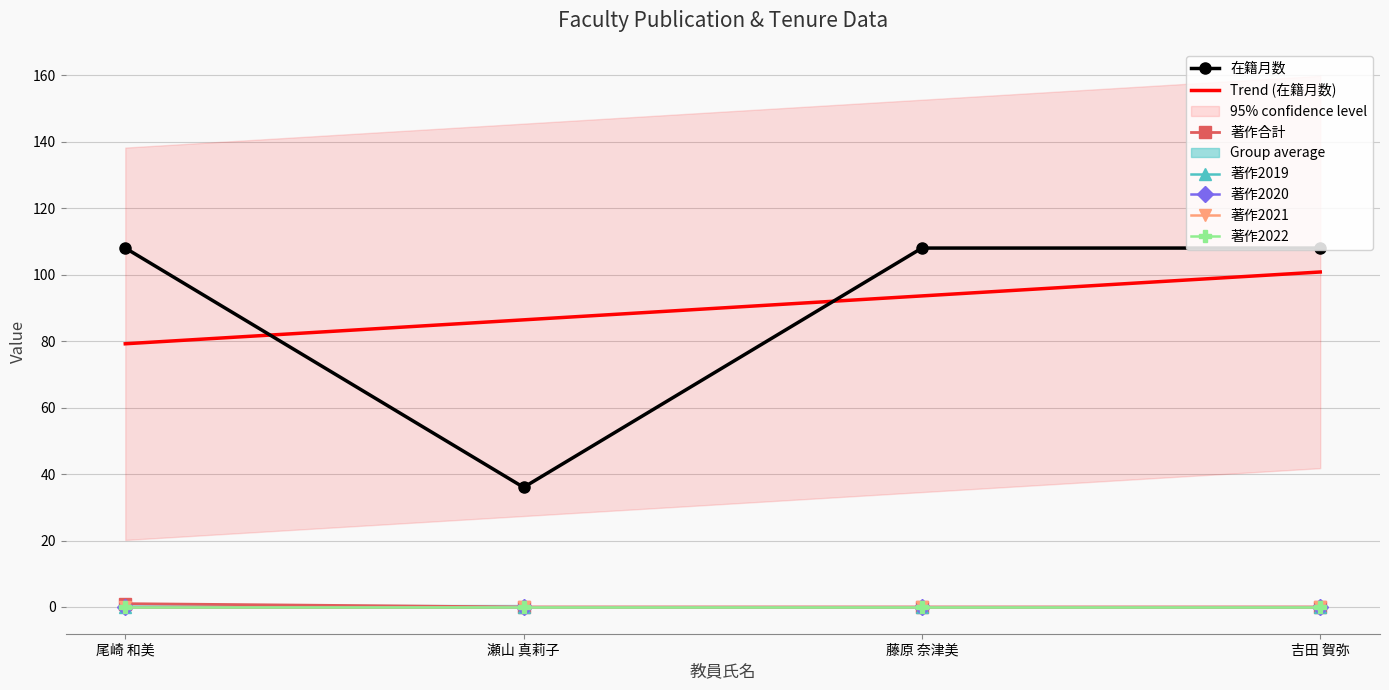

The value of 著作2022 at 尾崎 和美 is 0. True or false?

True